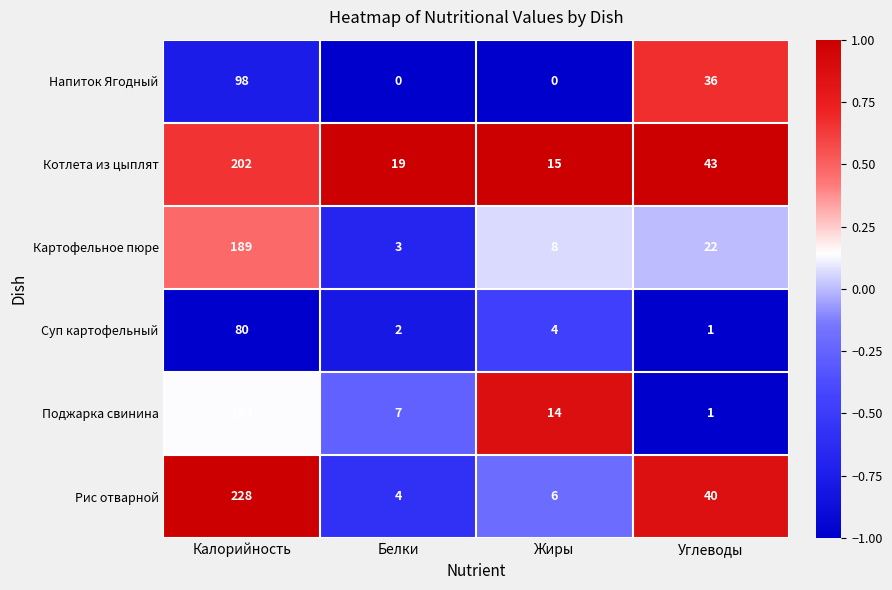

Is it true that Поджарка свинина equals 164 at Калорийность?

True